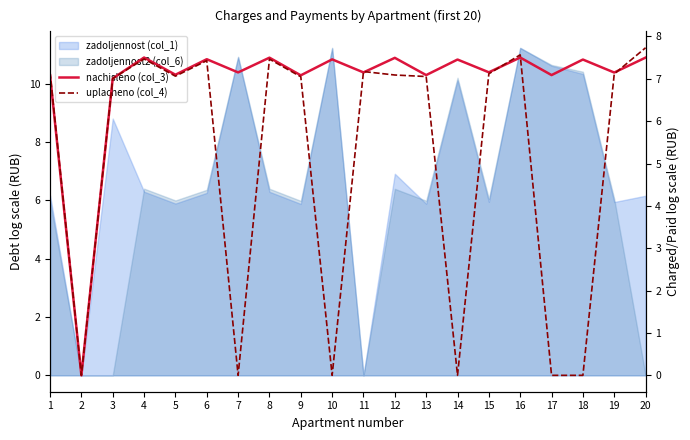

The value of nachisleno (col_3) at 12 is 7.5. True or false?

True